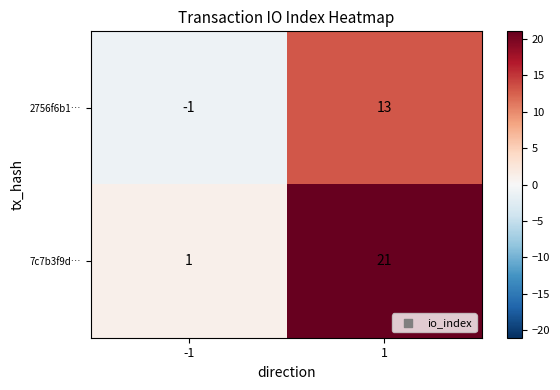

At 1, list the series in order from smallest to largest.

2756f6b1…, 7c7b3f9d…